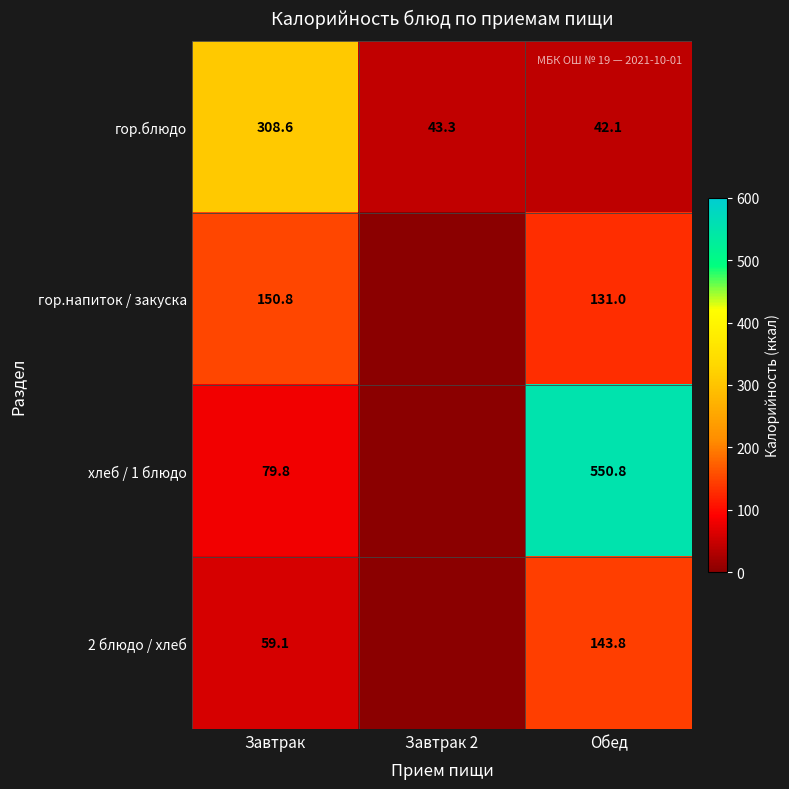

What is the sum of all гор.блюдо values?

394.0